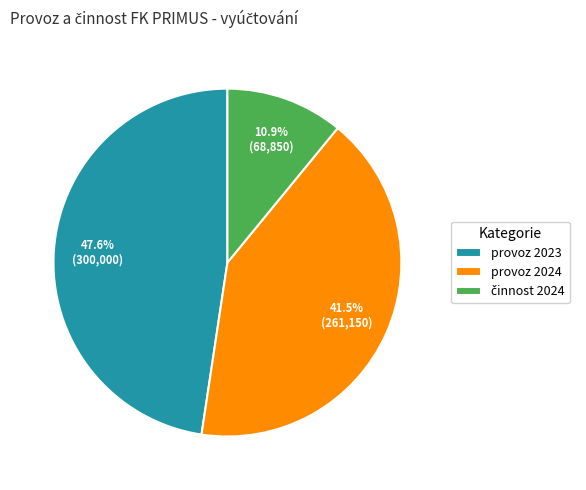

To the nearest percent, what percentage of the pie is provoz 2023?

48%